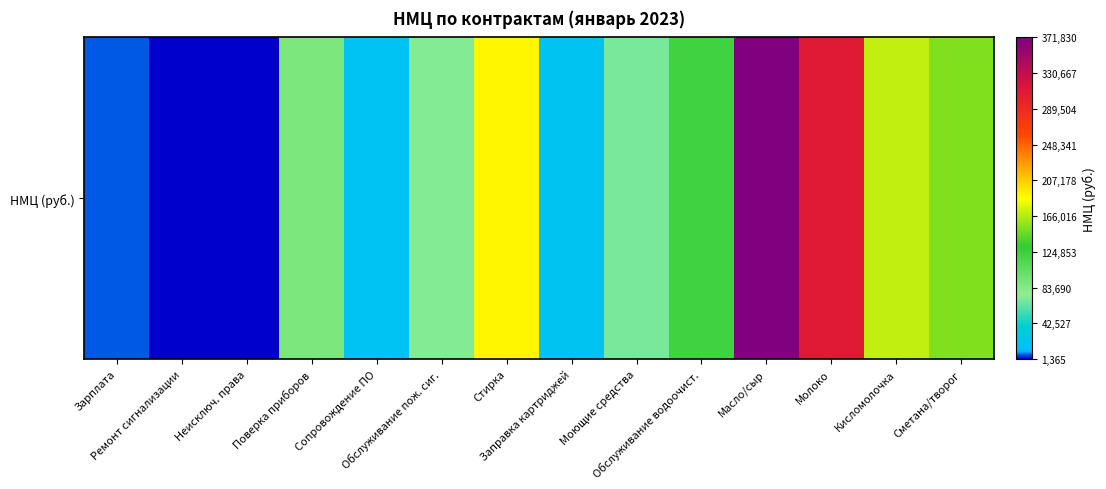

What is the sum of the values at Обслуживание пож. сиг. and Кисломолочка?

243374.4